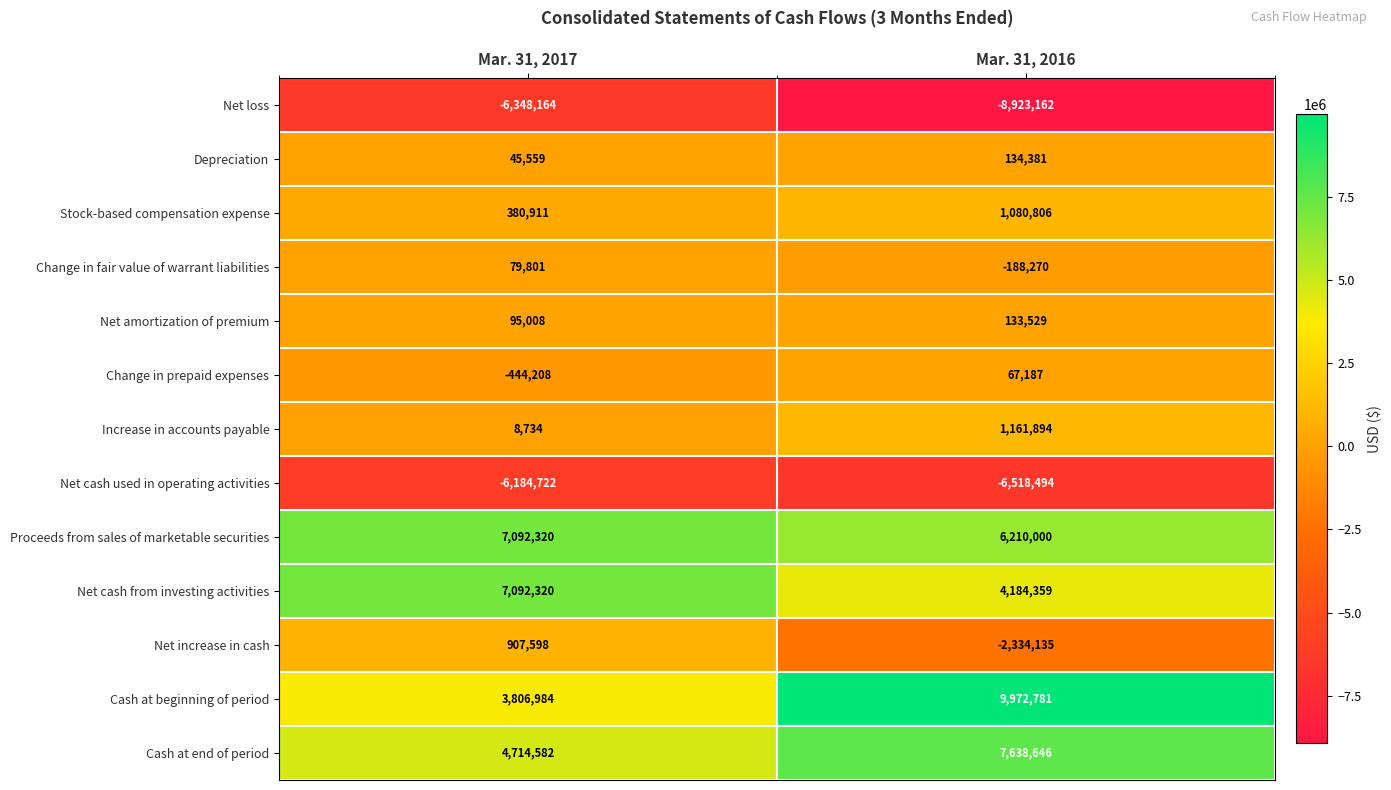

How many series are shown in this chart?

13